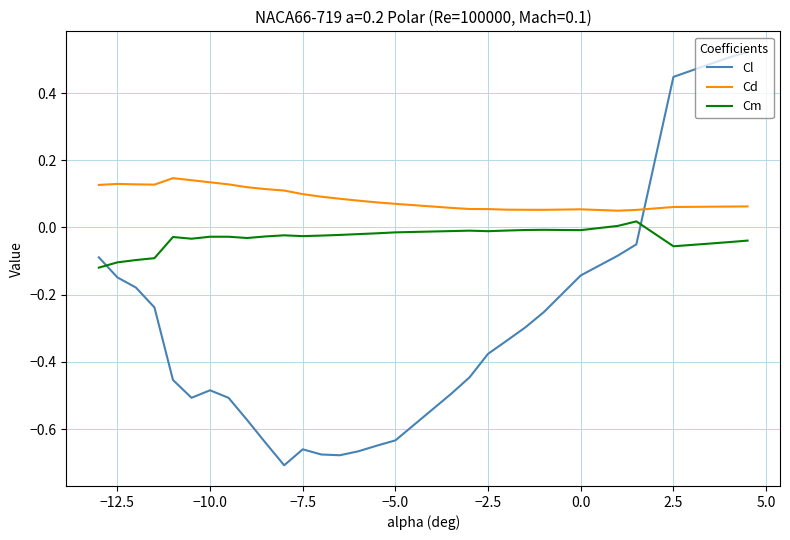

Which series has the largest total across all categories?

Cd